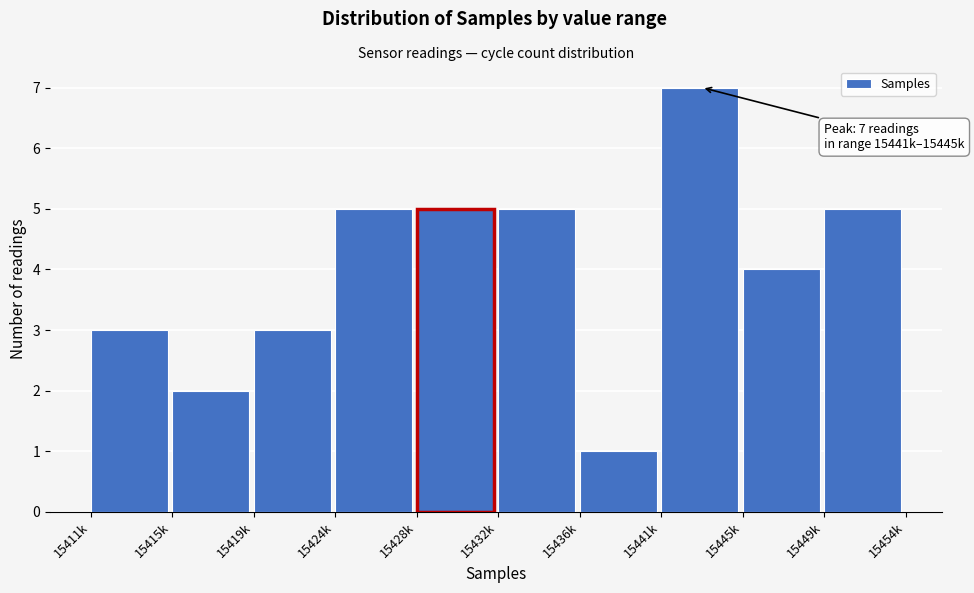

Reading left to right, what are all the values shown in this chart?

3	2	3	5	5	5	1	7	4	5